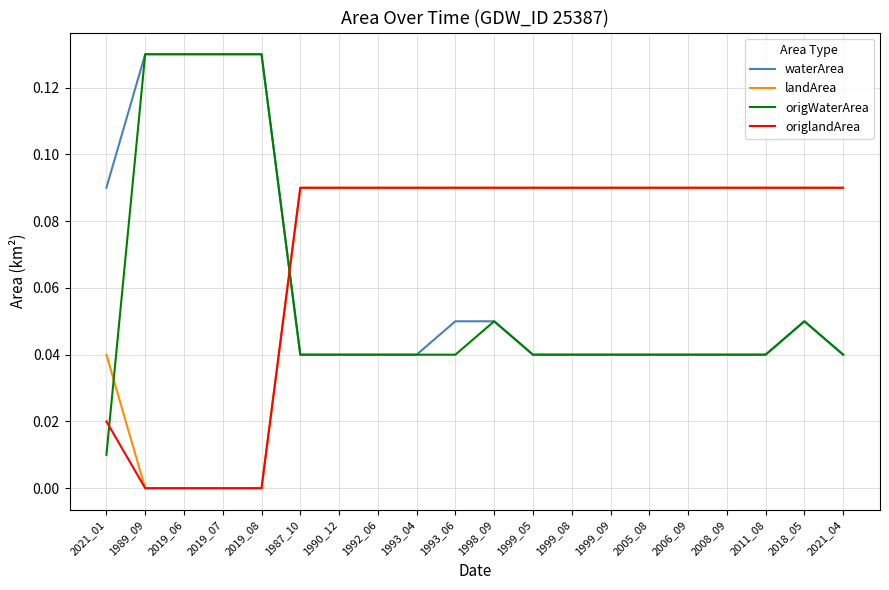

Count the number of categories in the chart.

20